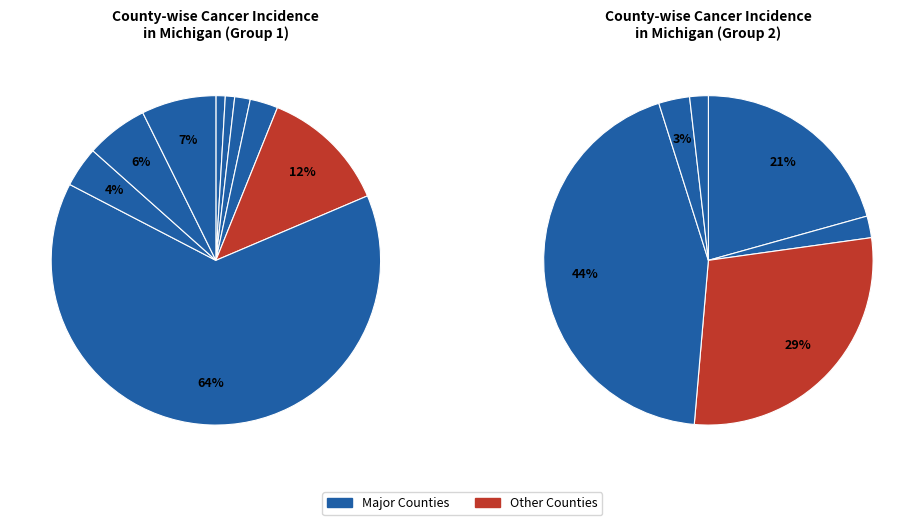

Is it true that Kalamazoo County is 2% of the pie?

True